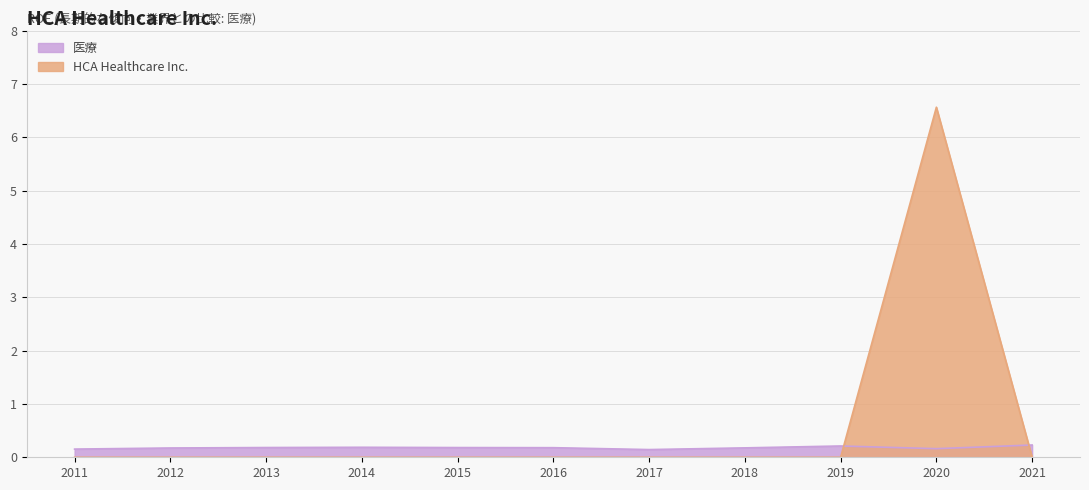

The 医療 series shows 0.2 at 2020. True or false?

True